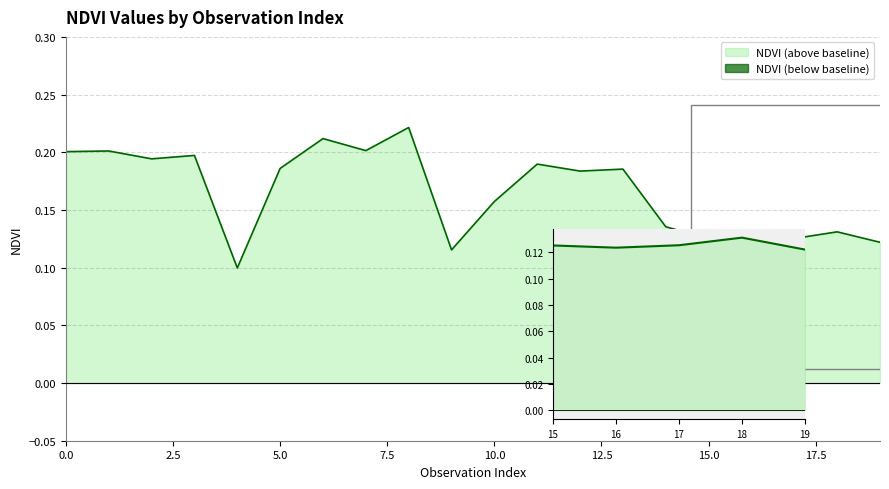

What is the value of the 18th point from the left?

0.1